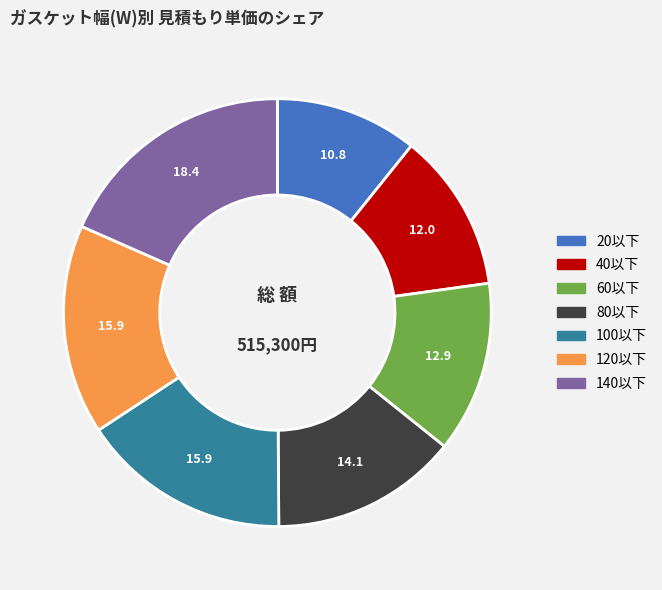

What is the smallest slice in the pie chart?

20以下